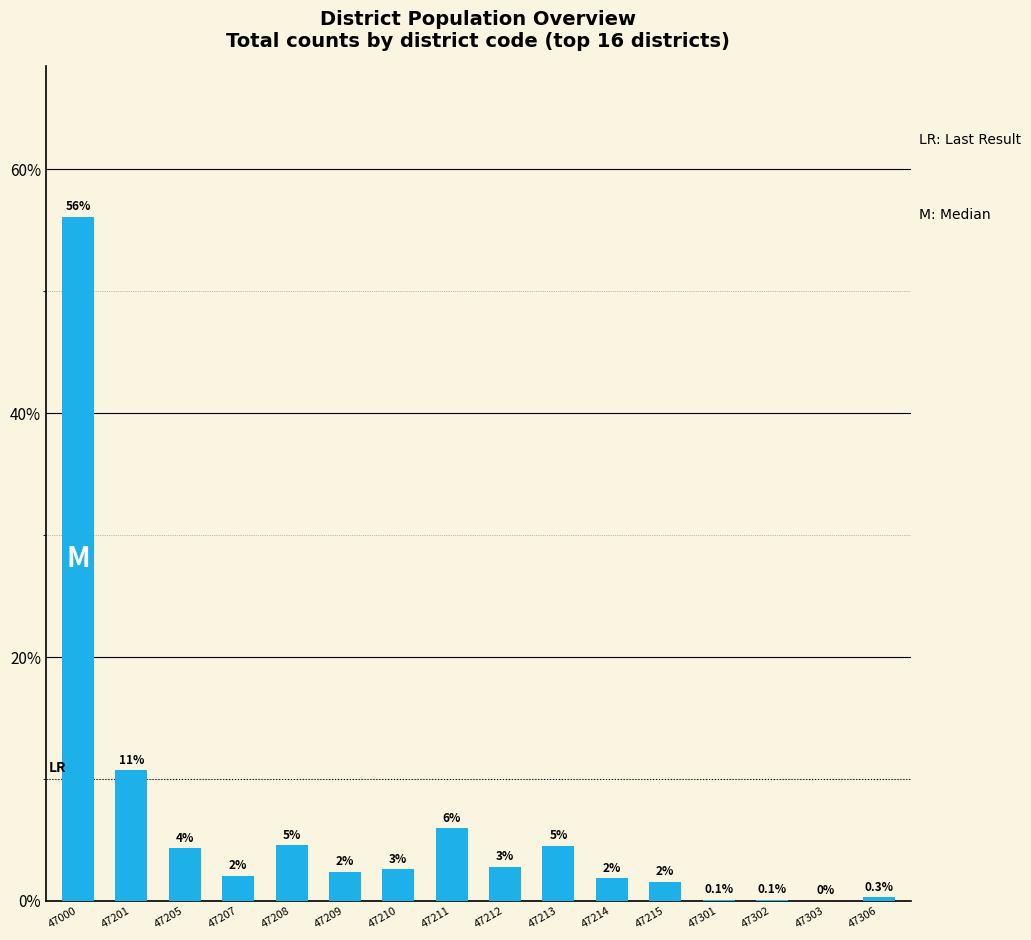

Is it true that the value at 47209 is 3.5?

False